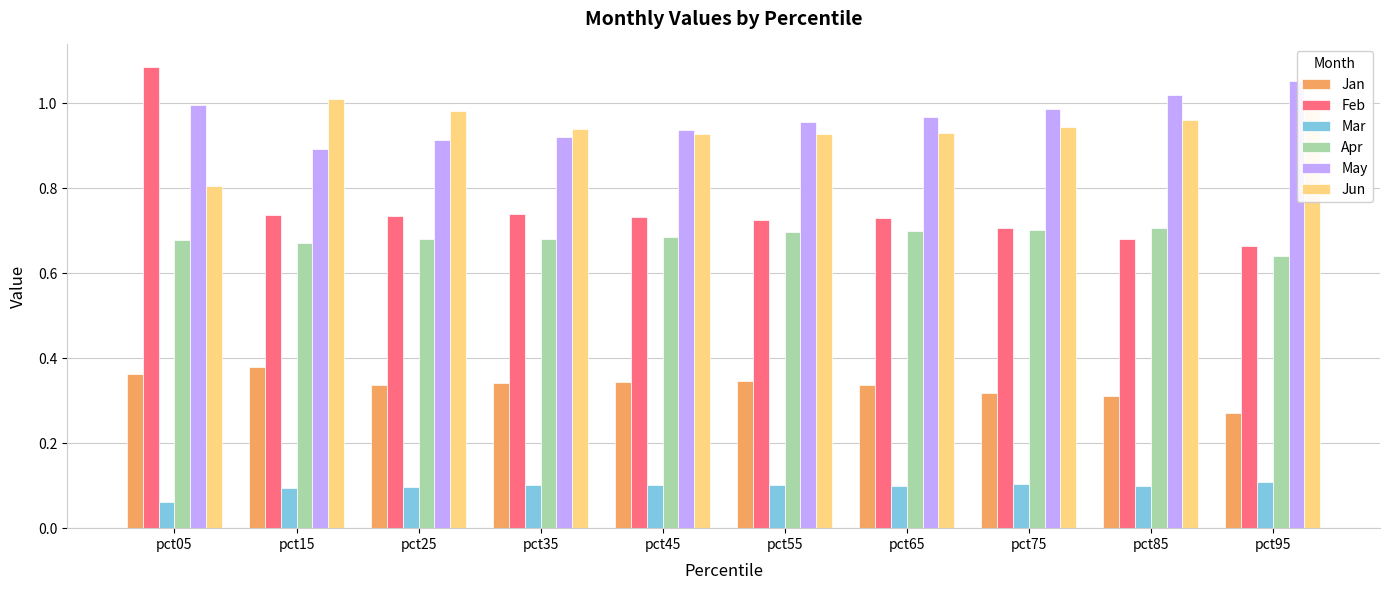

Reading left to right, extract all data points from this chart.

Jan: pct05=0.4	pct15=0.4	pct25=0.3	pct35=0.3	pct45=0.3	pct55=0.3	pct65=0.3	pct75=0.3	pct85=0.3	pct95=0.3
Feb: pct05=1.1	pct15=0.7	pct25=0.7	pct35=0.7	pct45=0.7	pct55=0.7	pct65=0.7	pct75=0.7	pct85=0.7	pct95=0.7
Mar: pct05=0.1	pct15=0.1	pct25=0.1	pct35=0.1	pct45=0.1	pct55=0.1	pct65=0.1	pct75=0.1	pct85=0.1	pct95=0.1
Apr: pct05=0.7	pct15=0.7	pct25=0.7	pct35=0.7	pct45=0.7	pct55=0.7	pct65=0.7	pct75=0.7	pct85=0.7	pct95=0.6
May: pct05=1.0	pct15=0.9	pct25=0.9	pct35=0.9	pct45=0.9	pct55=1.0	pct65=1.0	pct75=1.0	pct85=1.0	pct95=1.1
Jun: pct05=0.8	pct15=1.0	pct25=1.0	pct35=0.9	pct45=0.9	pct55=0.9	pct65=0.9	pct75=0.9	pct85=1.0	pct95=1.0